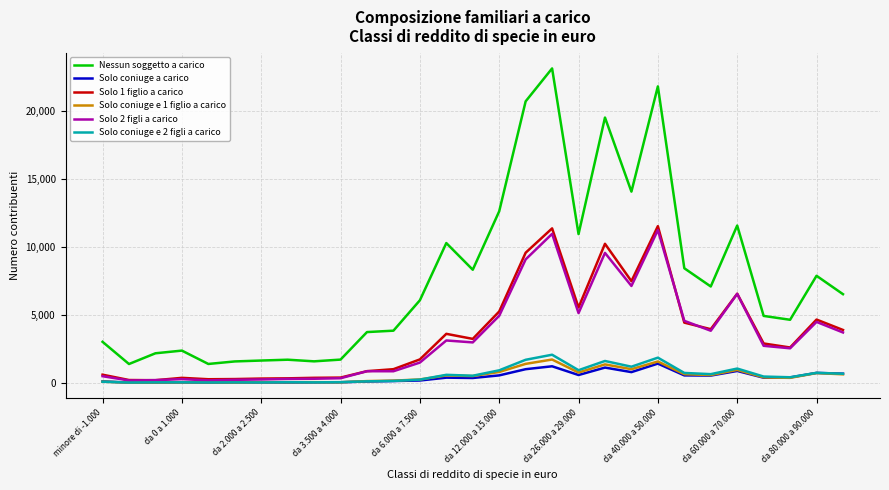

What is the average value of the Solo 2 figli a carico series?

3403